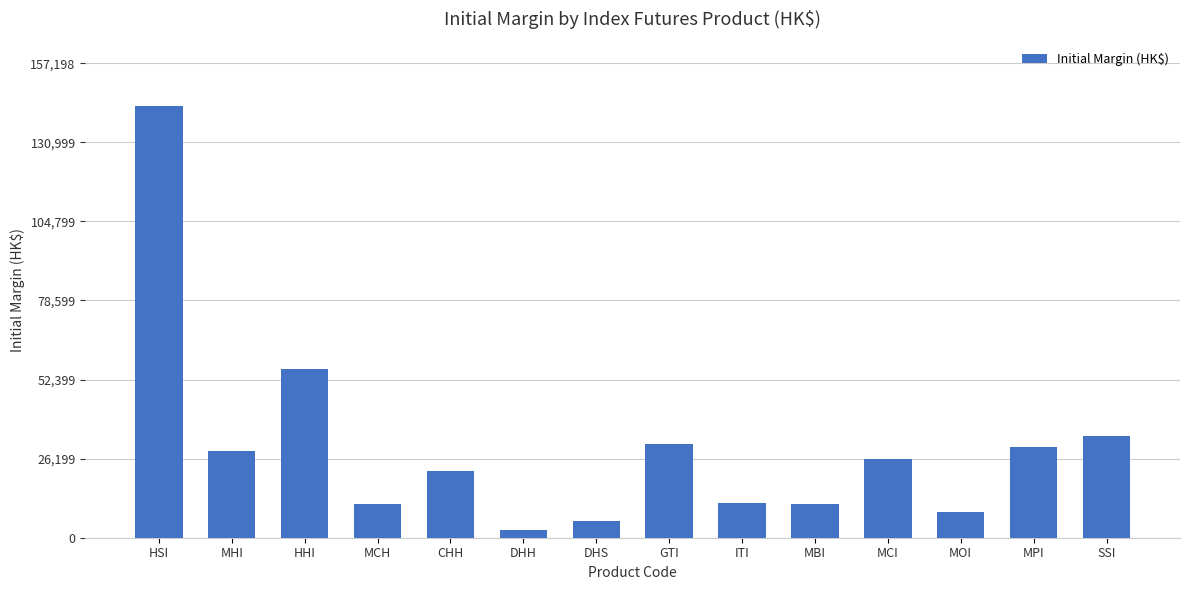

Are the bars grouped side by side (vs. stacked)?

No